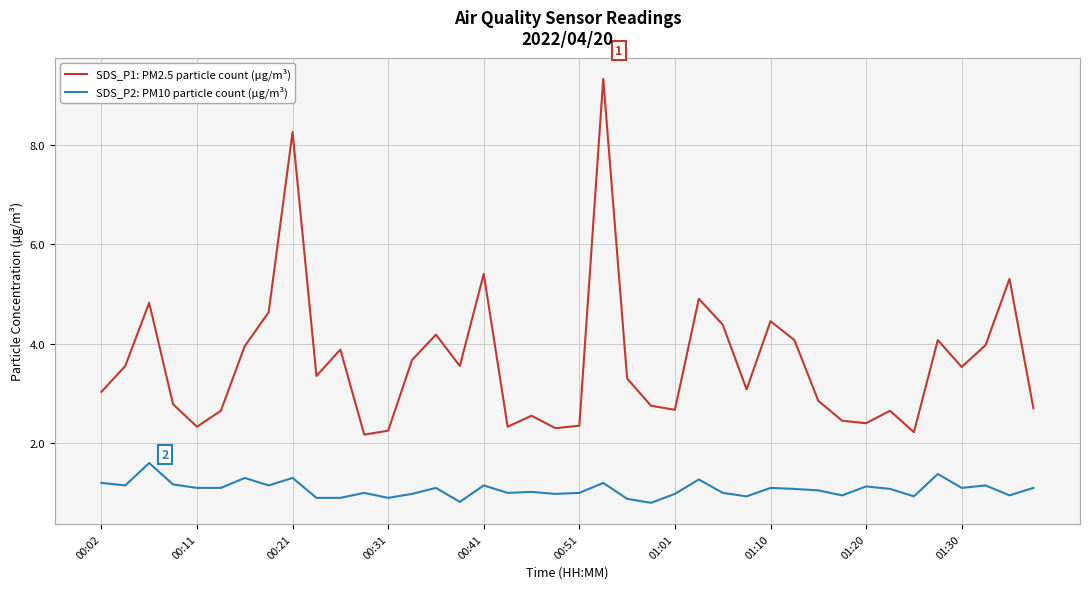

List the series in order of their overall mean, lowest first.

SDS_P2: PM10 particle count (µg/m³), SDS_P1: PM2.5 particle count (µg/m³)